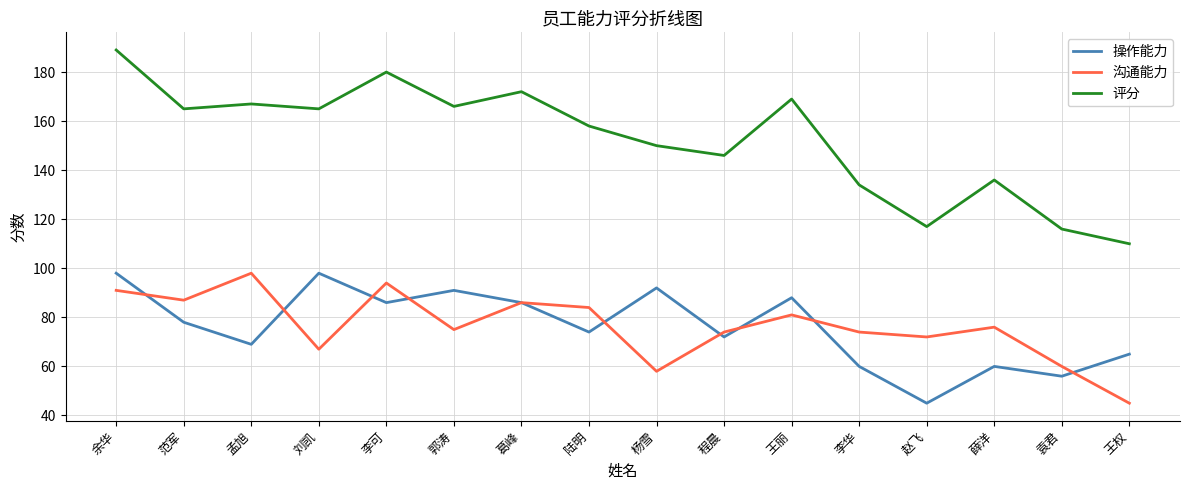

At which category does 操作能力 reach its first local valley?

孟旭